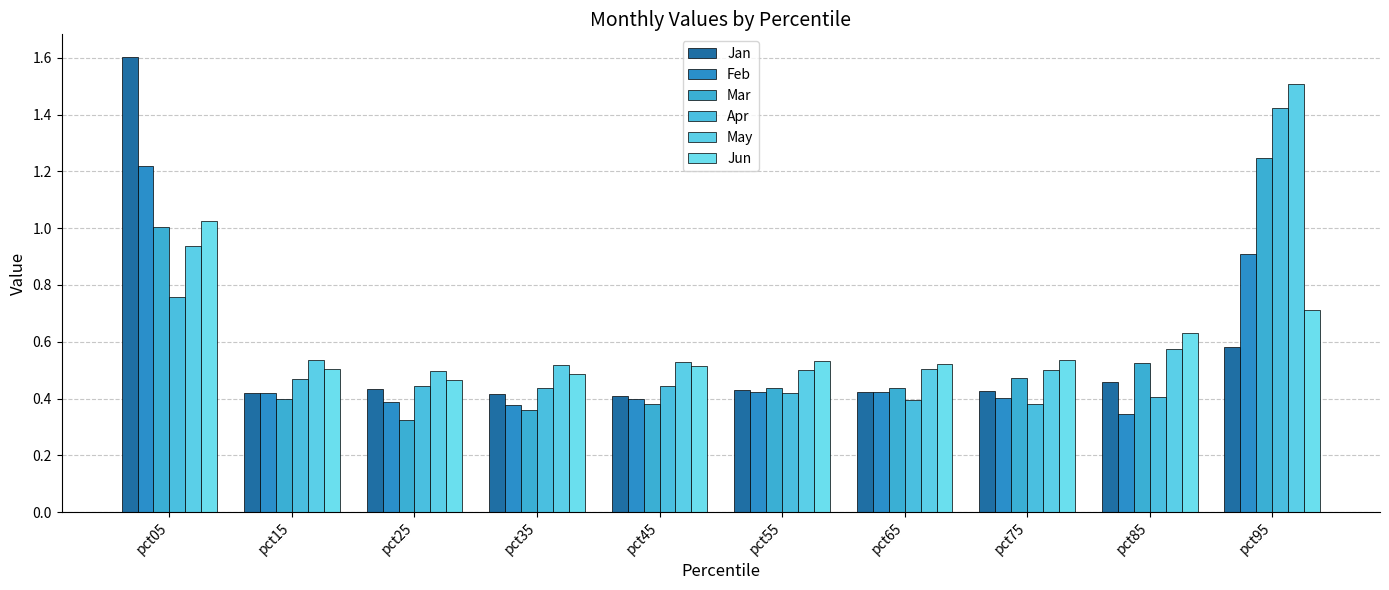

Rank the series by their maximum value, from lowest to highest.

Jun, Feb, Mar, Apr, May, Jan